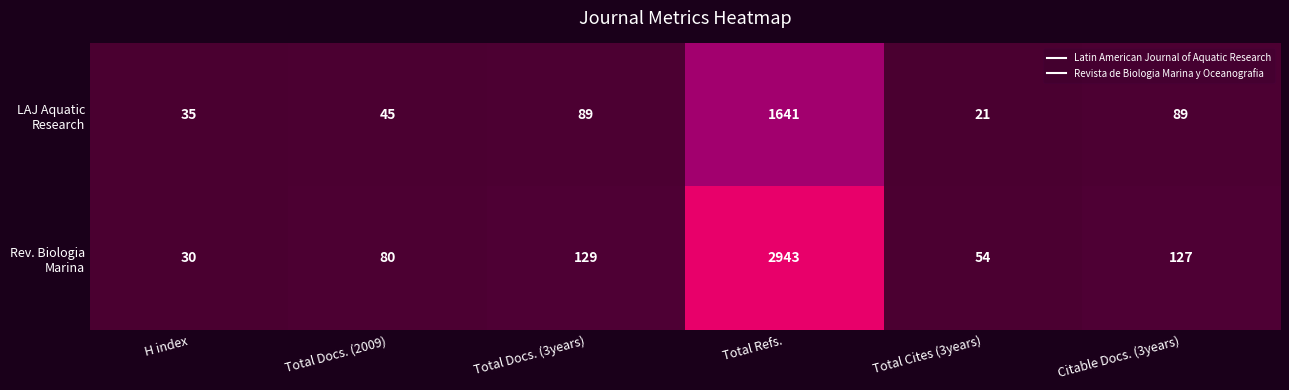

At which category is the sum across all series the highest?

Total Refs.